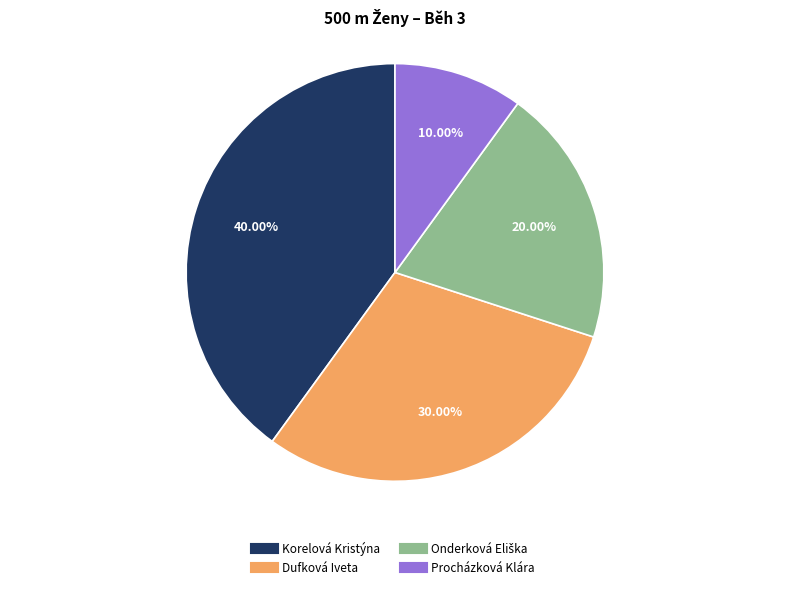

Does any single category account for the majority?

No